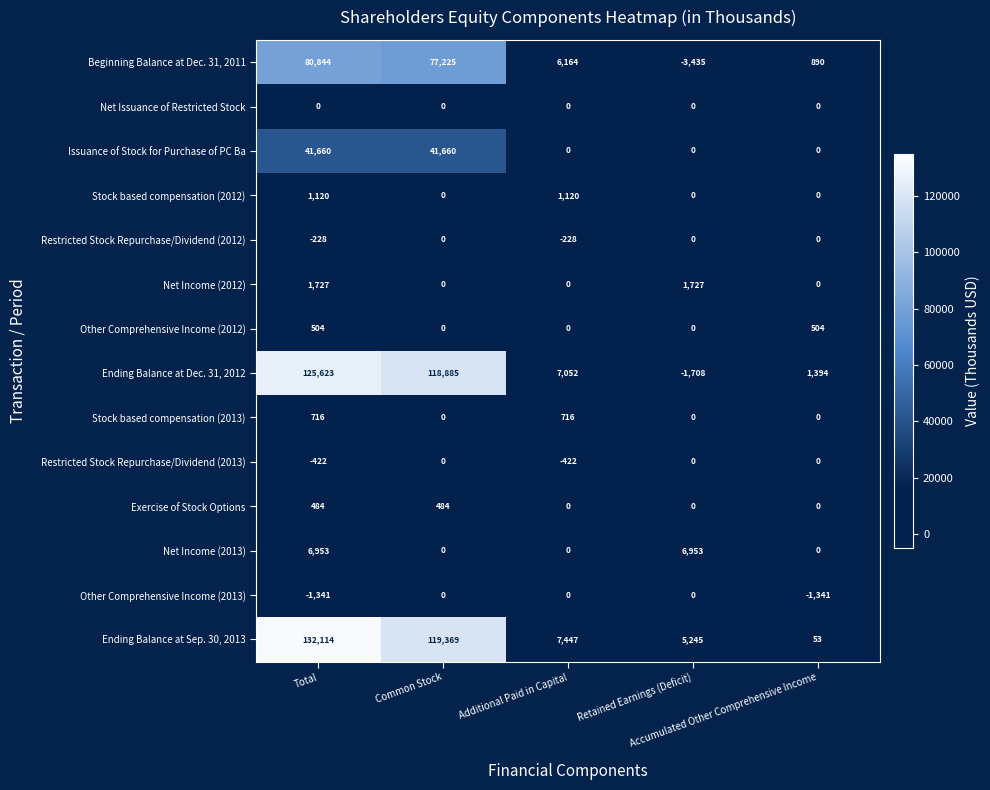

At how many categories does at least one series exceed 43734?

2